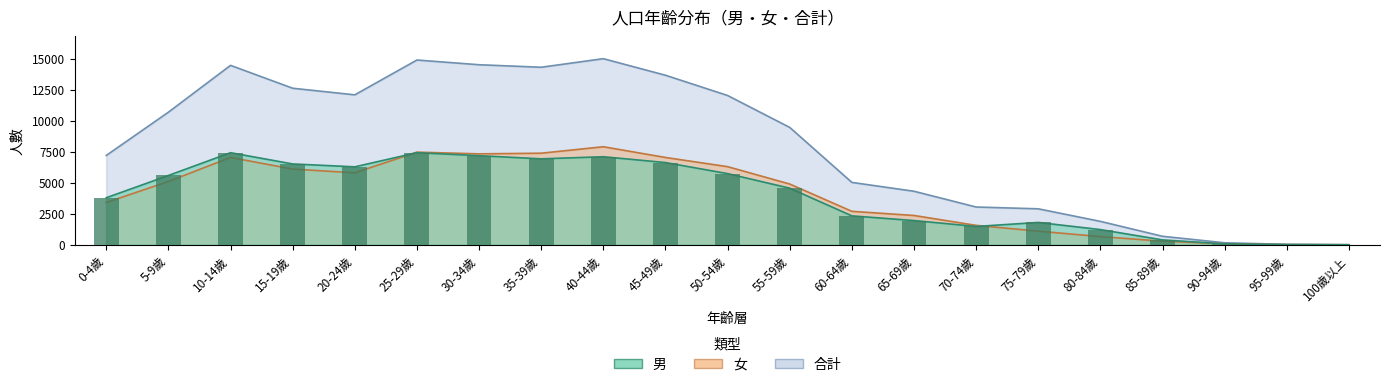

Reading left to right, list all the values displayed in this chart.

男: 0-4歲=3790	5-9歲=5583	10-14歲=7418	15-19歲=6512	20-24歲=6280	25-29歲=7420	30-34歲=7178	35-39歲=6924	40-44歲=7094	45-49歲=6624	50-54歲=5733	55-59歲=4559	60-64歲=2330	65-69歲=1951	70-74歲=1478	75-79歲=1800	80-84歲=1225	85-89歲=394	90-94歲=76	95-99歲=15	100歲以上=3
女: 0-4歲=3406	5-9歲=5098	10-14歲=7036	15-19歲=6099	20-24歲=5799	25-29歲=7463	30-34歲=7326	35-39歲=7378	40-44歲=7898	45-49歲=7034	50-54歲=6293	55-59歲=4895	60-64歲=2696	65-69歲=2361	70-74歲=1565	75-79歲=1098	80-84歲=661	85-89歲=290	90-94歲=85	95-99歲=19	100歲以上=3
合計: 0-4歲=7196	5-9歲=10681	10-14歲=14454	15-19歲=12611	20-24歲=12079	25-29歲=14883	30-34歲=14504	35-39歲=14302	40-44歲=14992	45-49歲=13658	50-54歲=12026	55-59歲=9454	60-64歲=5026	65-69歲=4312	70-74歲=3043	75-79歲=2898	80-84歲=1886	85-89歲=684	90-94歲=161	95-99歲=34	100歲以上=6